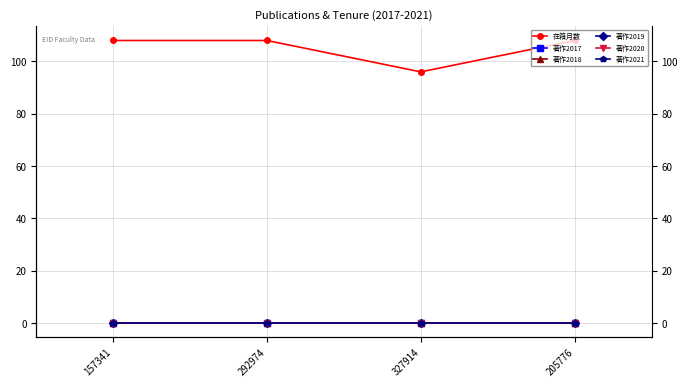

Reading right to left, transcribe all the data shown in this chart.

在籍月数: 205776=108	327914=96	292974=108	157341=108
著作2017: 205776=0	327914=0	292974=0	157341=0
著作2018: 205776=0	327914=0	292974=0	157341=0
著作2019: 205776=0	327914=0	292974=0	157341=0
著作2020: 205776=0	327914=0	292974=0	157341=0
著作2021: 205776=0	327914=0	292974=0	157341=0